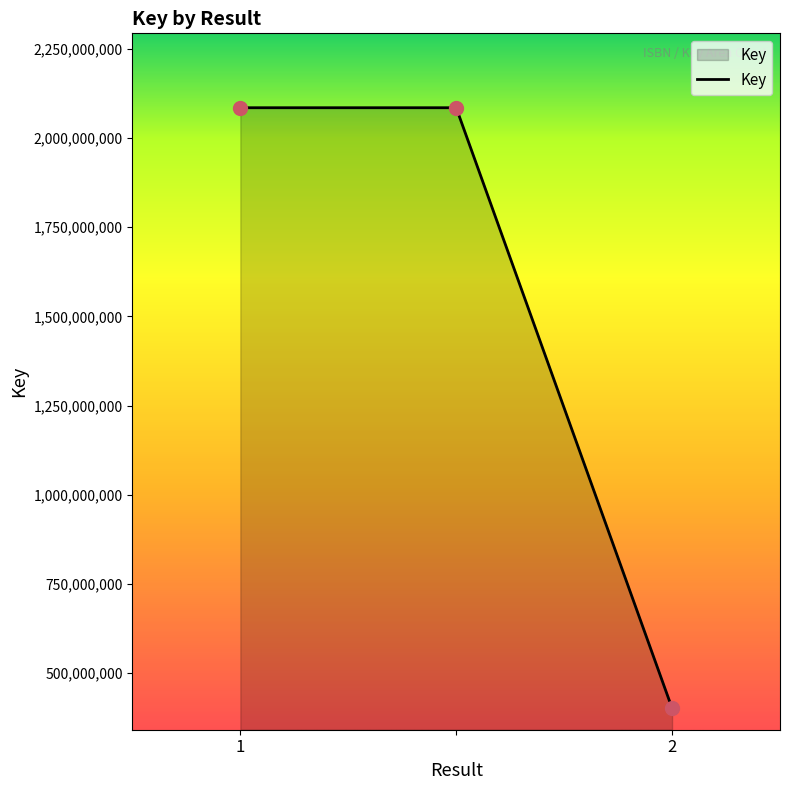

What is the greatest value displayed?

2084821967